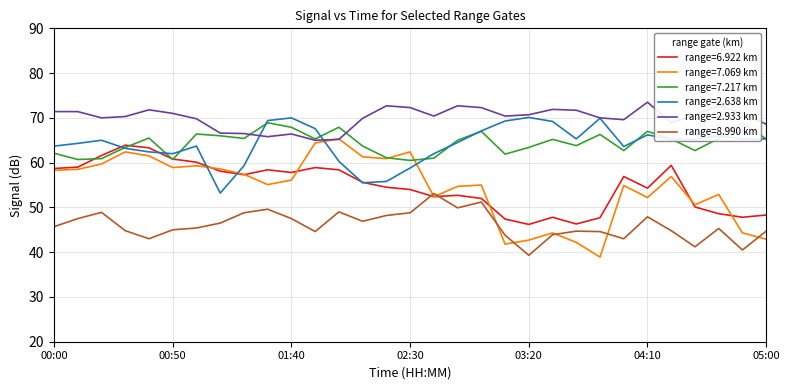

Between 04:30 and 04:20, which is larger?

04:20